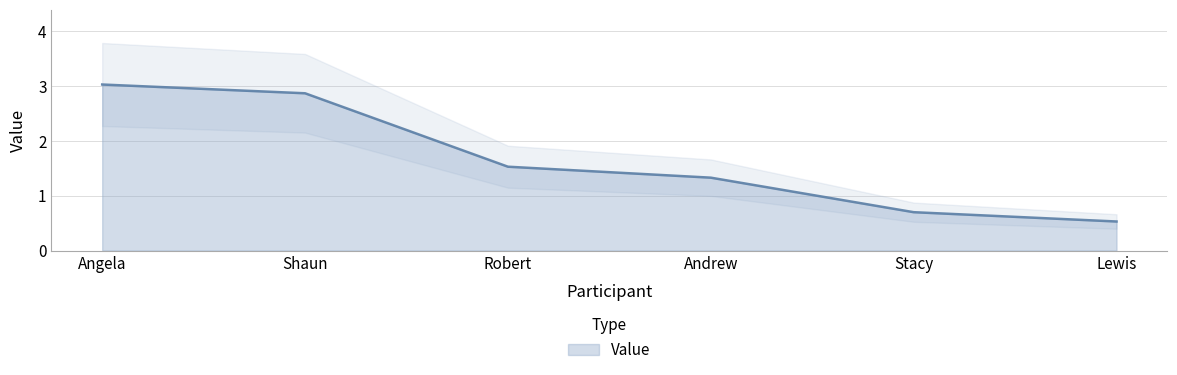

How many values exceed 1?

4